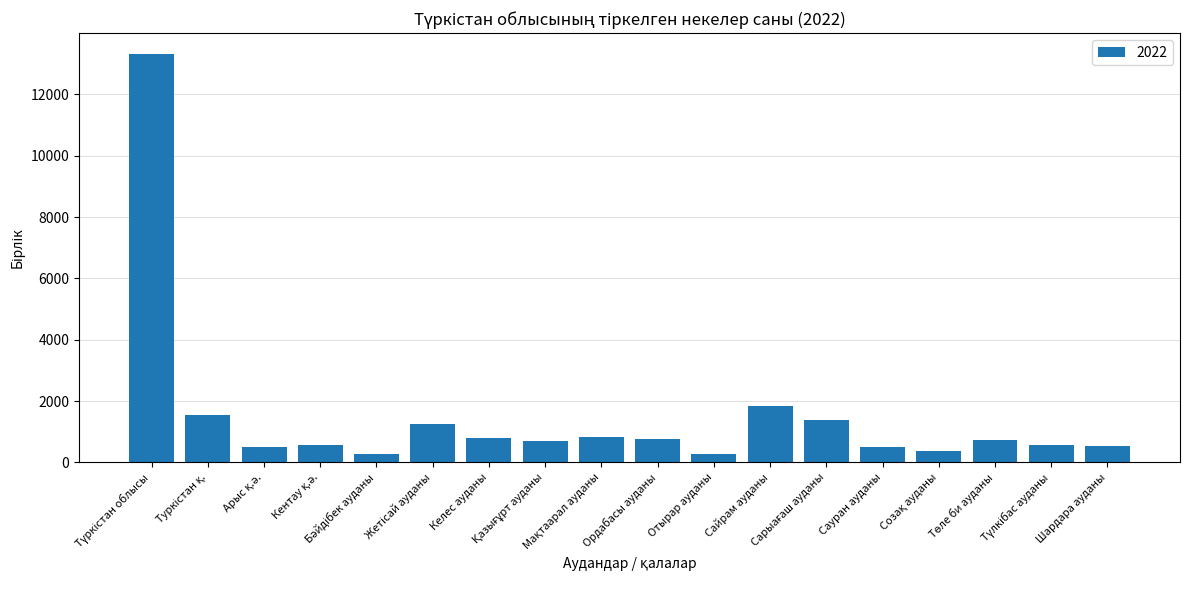

What is the difference between the maximum and minimum values?

13069